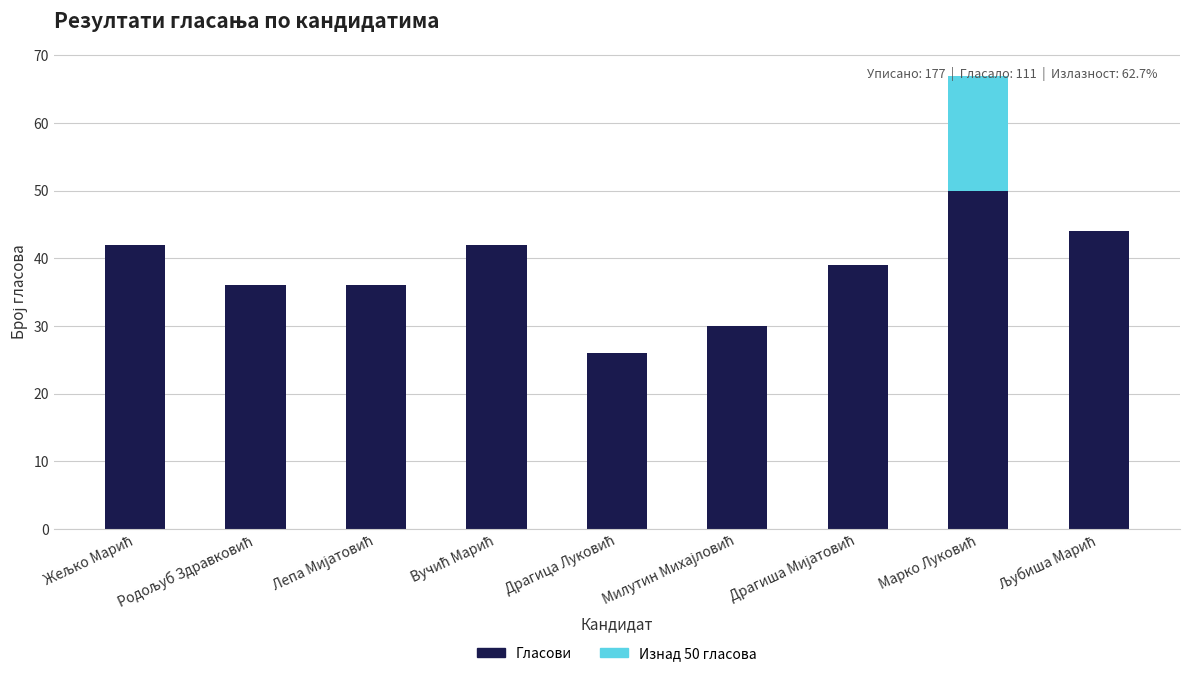

What is the highest value of the Гласови series?

50